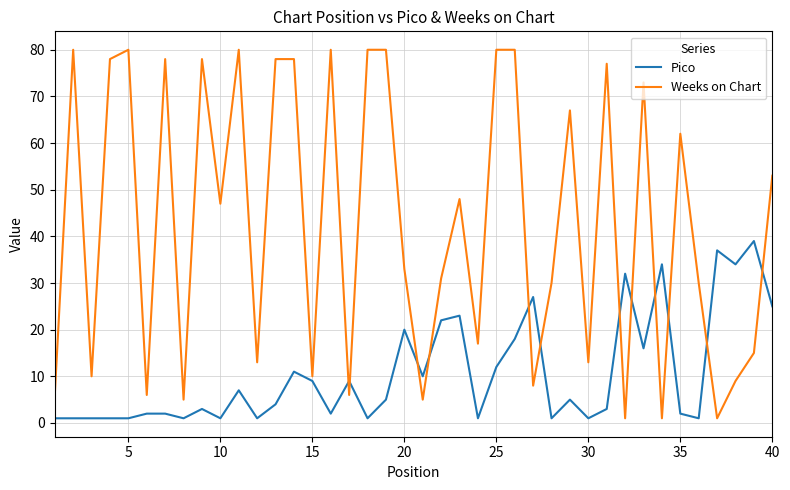

Rank the series by their maximum value, from highest to lowest.

Weeks on Chart, Pico